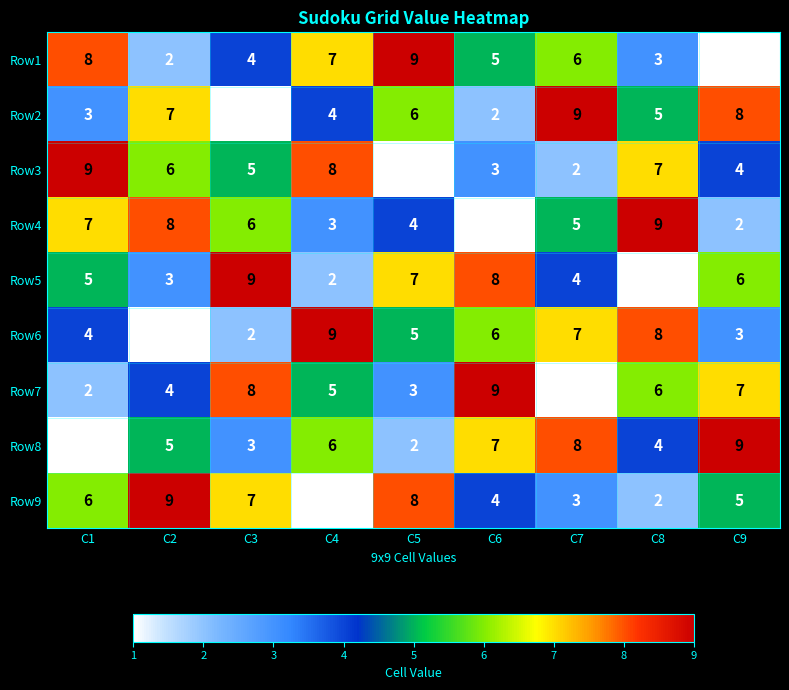

What is the difference between the second highest and second lowest values in the Row1 series?

6